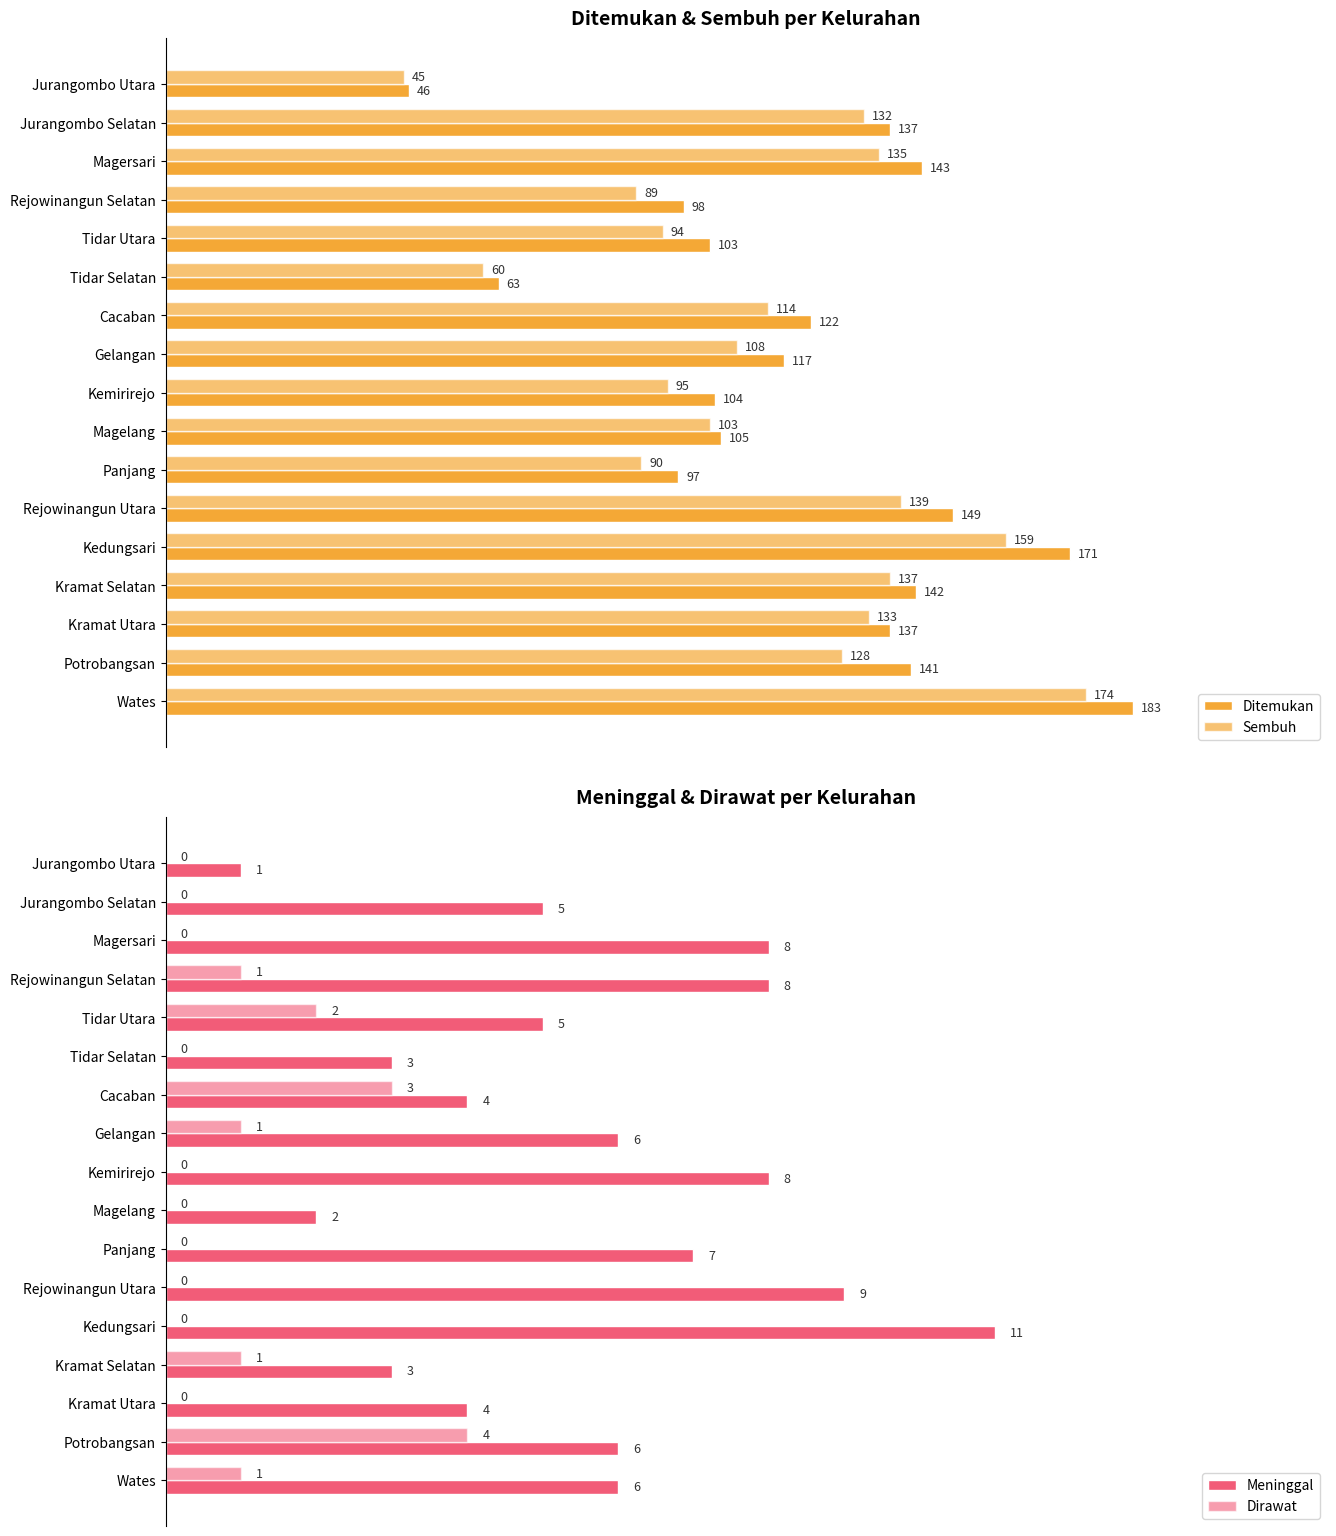

Which series has the largest range (max minus min)?

Ditemukan